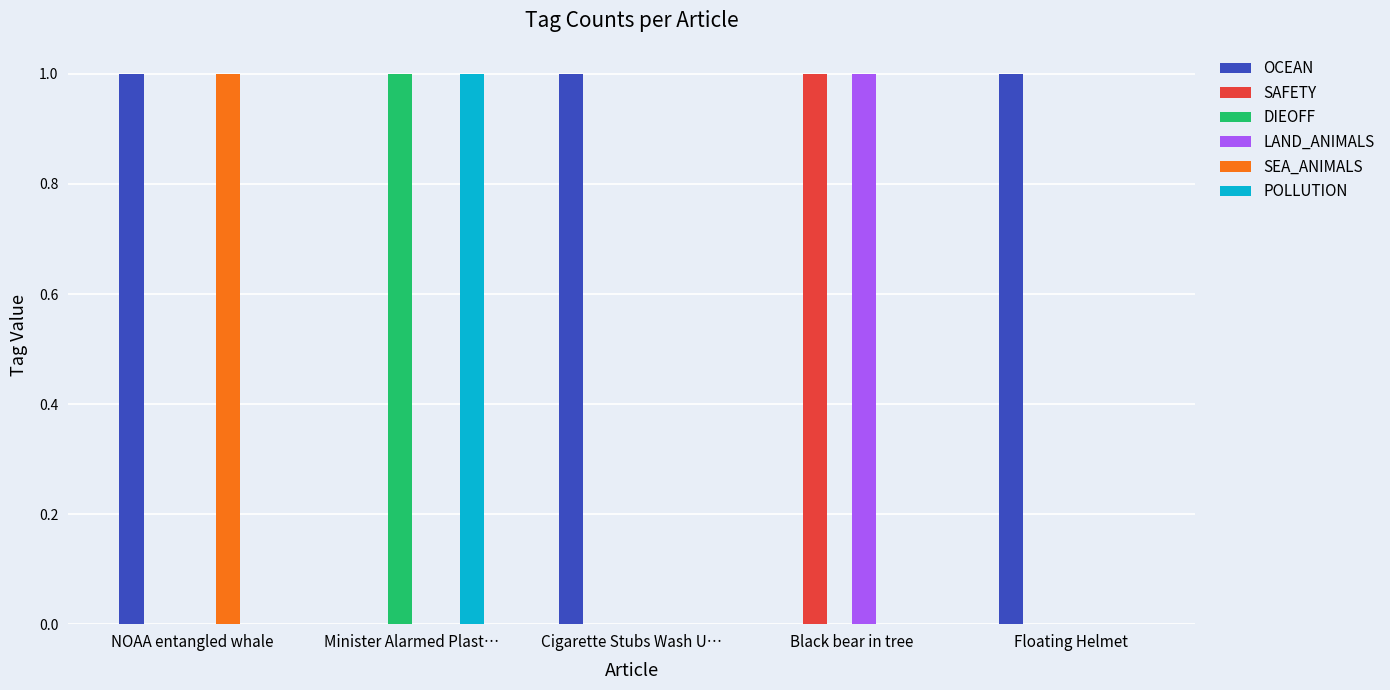

True or false: POLLUTION has a value of 0 at NOAA entangled whale.

True